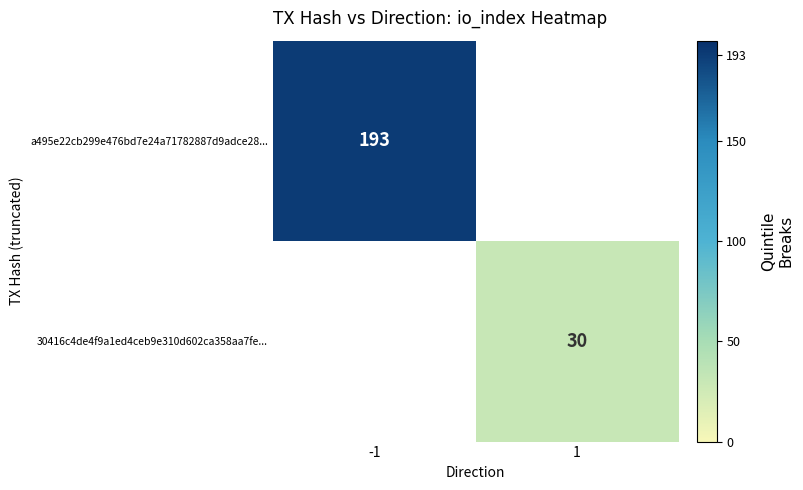

Which category has the highest value in the a495e22cb299e476bd7e24a71782887d9adce28... series?

-1